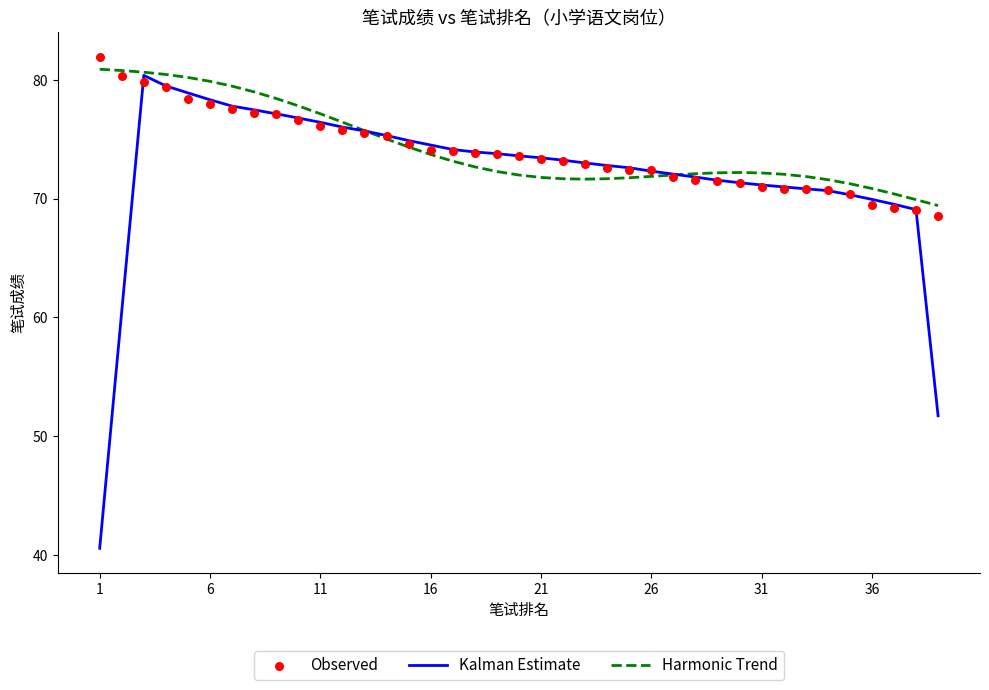

At how many categories does at least one series exceed 50?

39